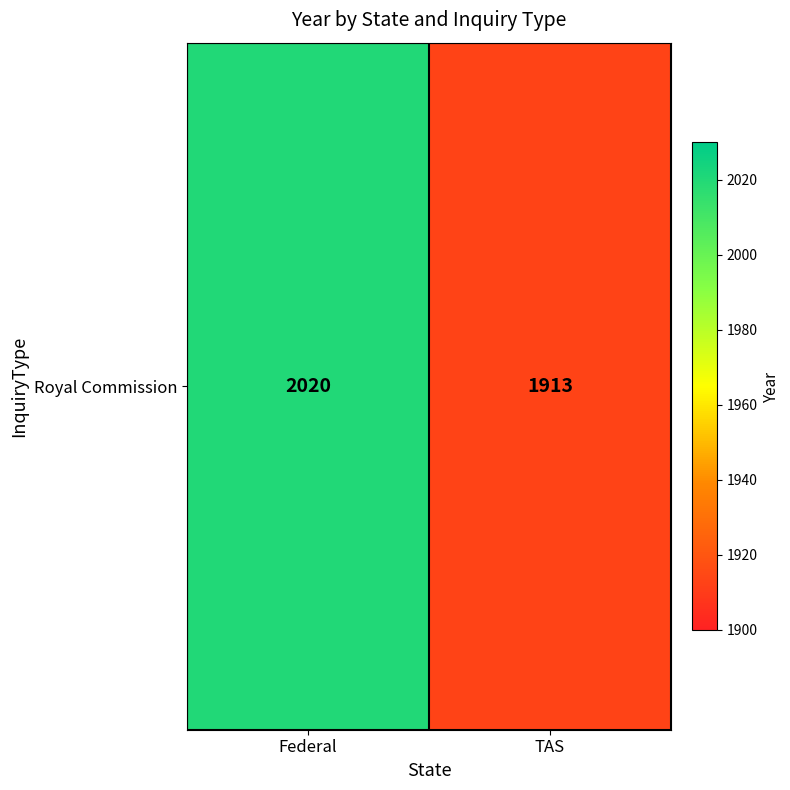

Is it true that the value at TAS is 2756?

False